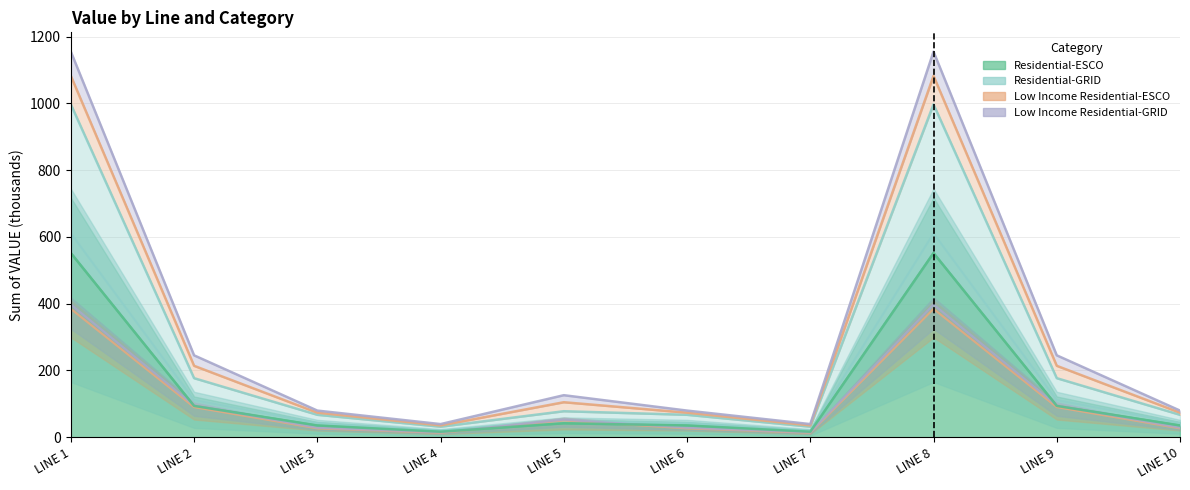

True or false: Residential-ESCO and Residential-GRID cross at least once.

False